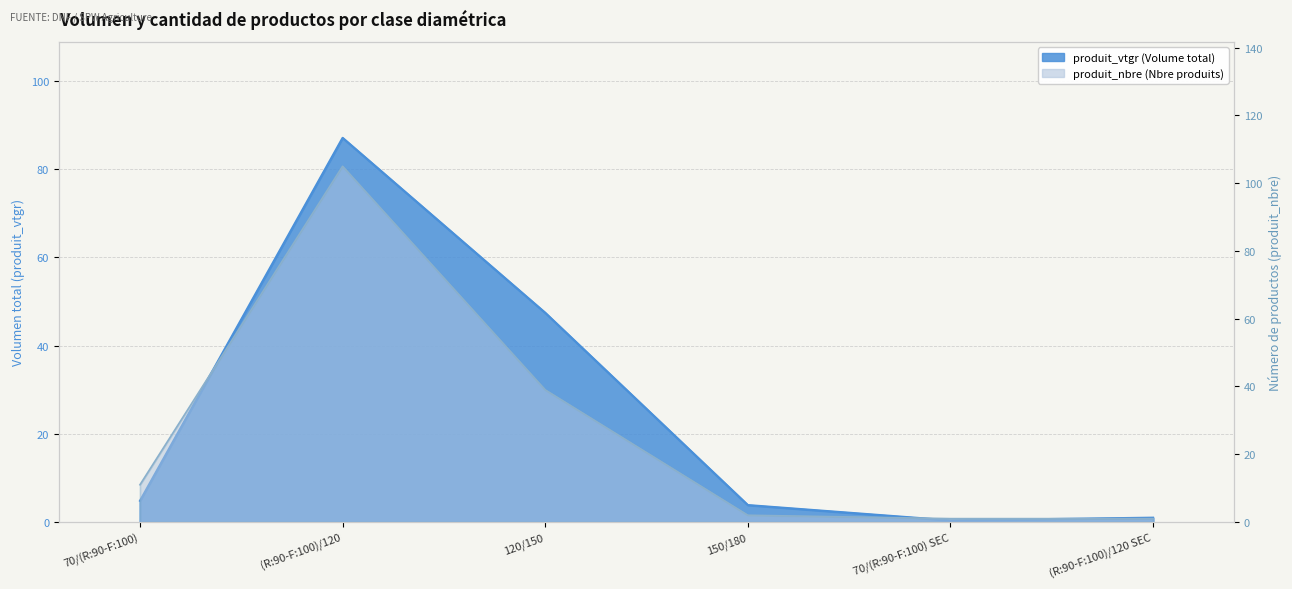

True or false: produit_nbre has a value of 1.5 at (R:90-F:100)/120 SEC.

False